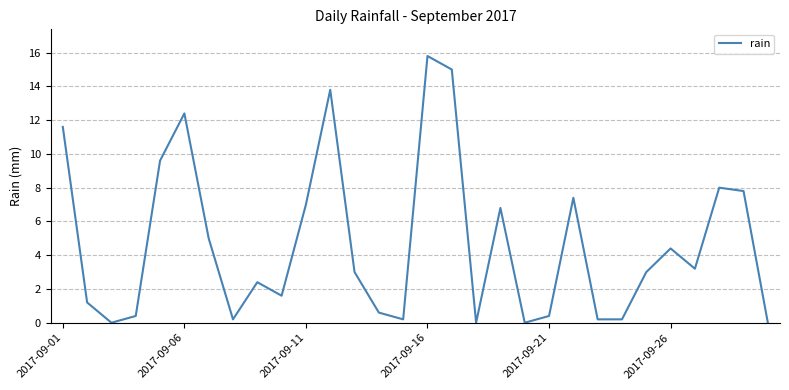

Does the chart display data point markers on the line(s)?

No